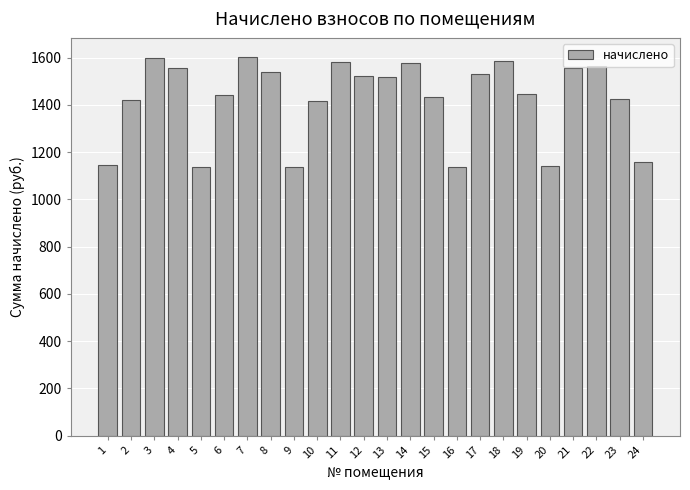

What is the difference between the second highest and second lowest values?

460.9